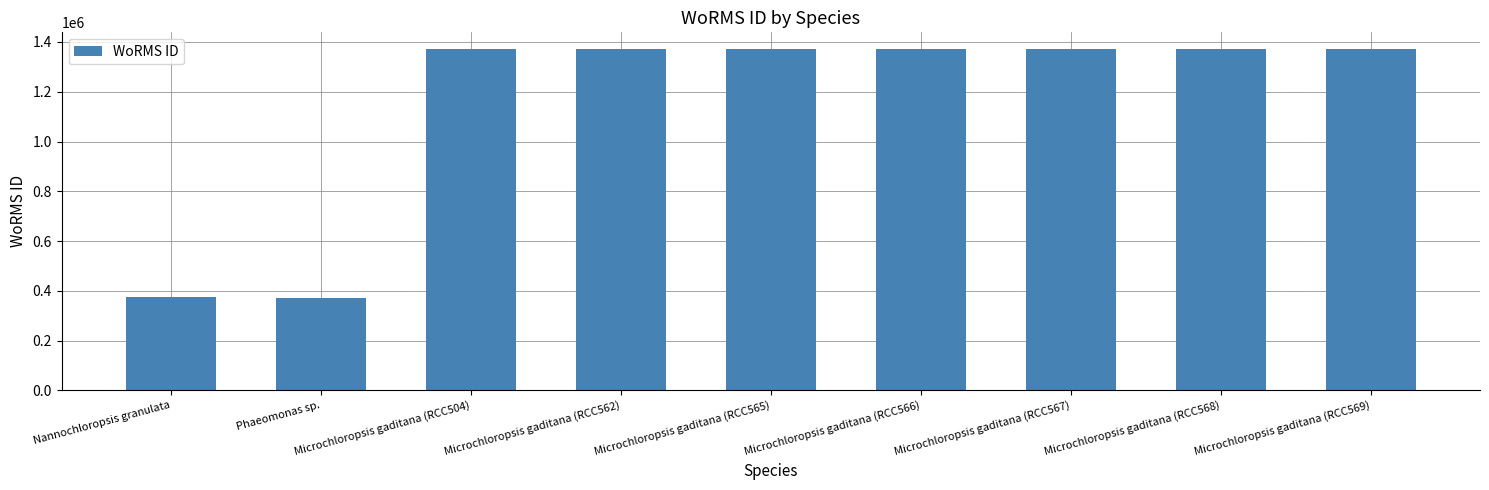

What is the difference between the maximum and second lowest values?

994431